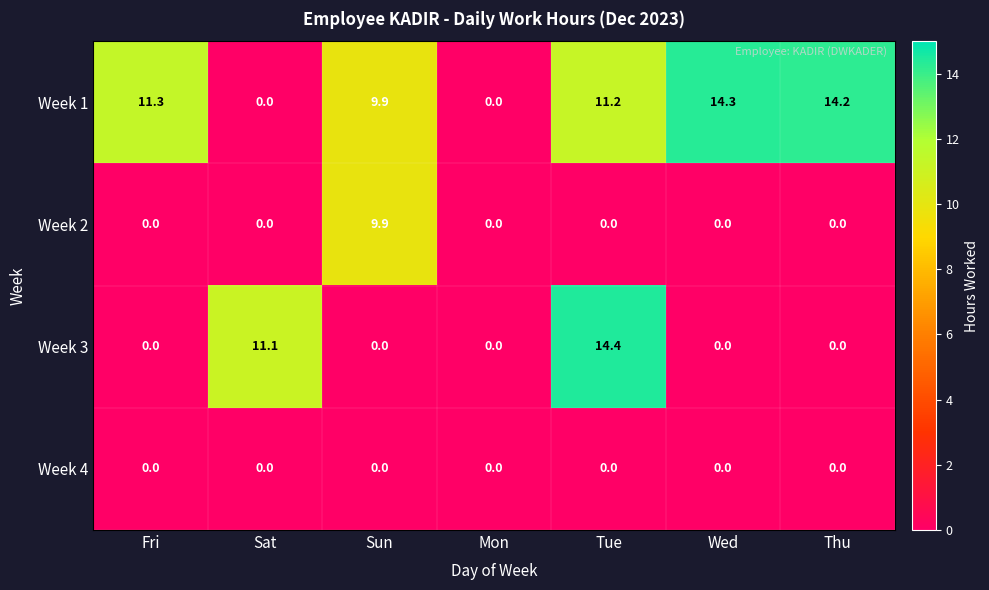

Reading left to right, what are all the values shown in this chart?

Week 1: Fri=11.3	Sat=0.0	Sun=9.9	Mon=0.0	Tue=11.2	Wed=14.3	Thu=14.2
Week 2: Fri=0.0	Sat=0.0	Sun=9.9	Mon=0.0	Tue=0.0	Wed=0.0	Thu=0.0
Week 3: Fri=0.0	Sat=11.1	Sun=0.0	Mon=0.0	Tue=14.4	Wed=0.0	Thu=0.0
Week 4: Fri=0.0	Sat=0.0	Sun=0.0	Mon=0.0	Tue=0.0	Wed=0.0	Thu=0.0